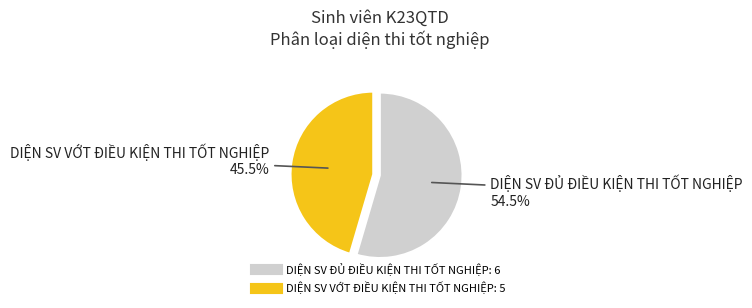

Is the sum of DIỆN SV ĐỦ ĐIỀU KIỆN THI TỐT NGHIỆP and DIỆN SV VỚT ĐIỀU KIỆN THI TỐT NGHIỆP greater than half?

Yes